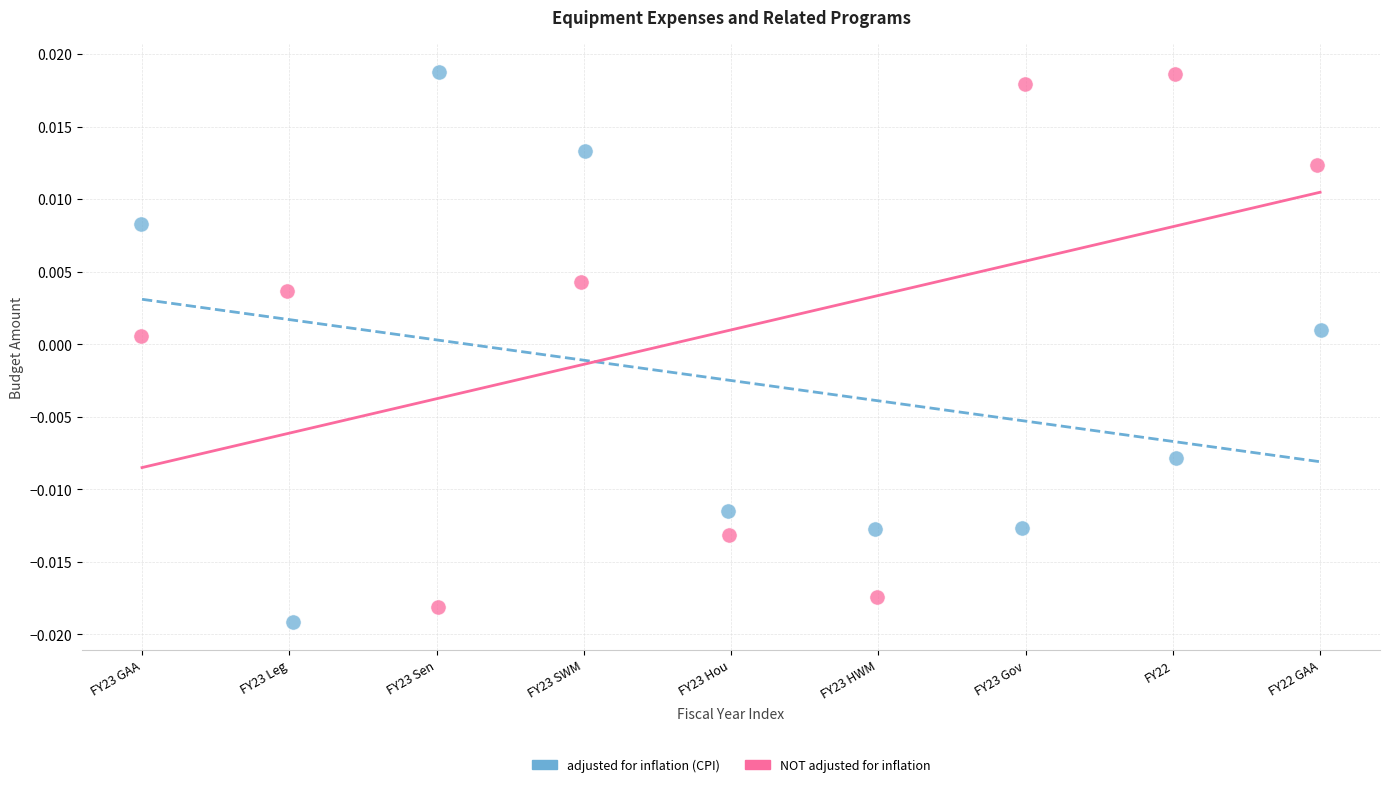

Which series reaches the minimum Y coordinate?

adjusted for inflation (CPI)